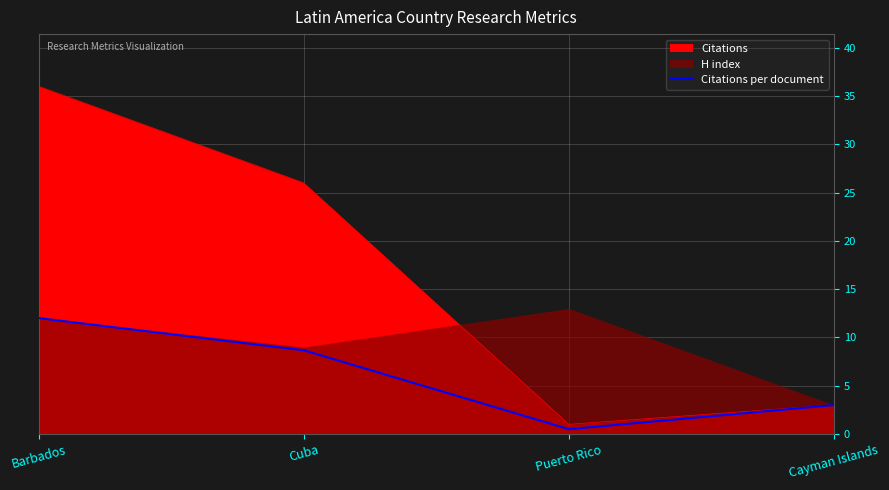

Read the value at Cuba.

8.7